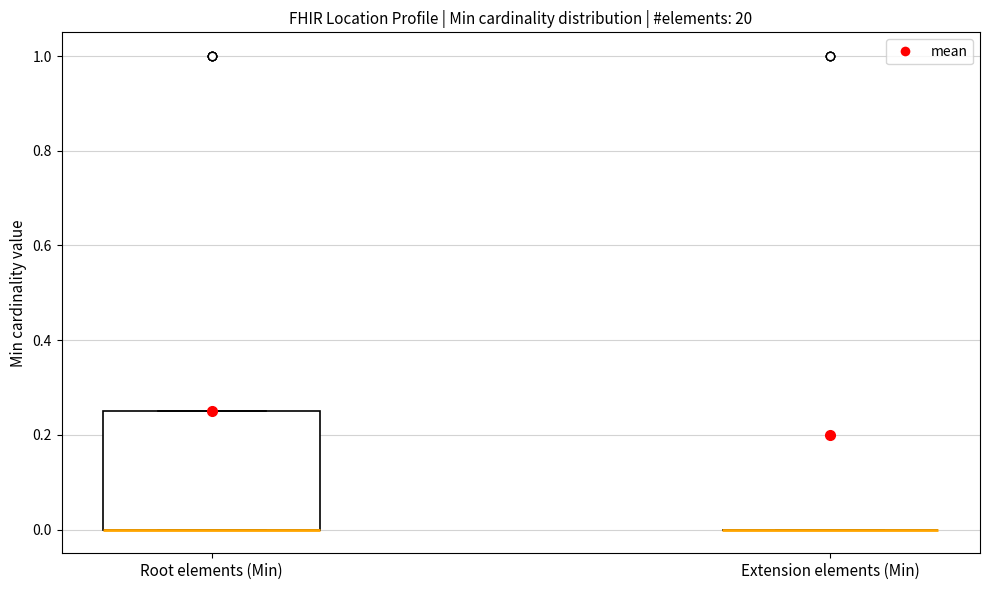

Where is the lower edge of the box for Root elements (Min) on the y-axis? The values are not printed on the chart, so give them approximately, as read against the axis.

0.00